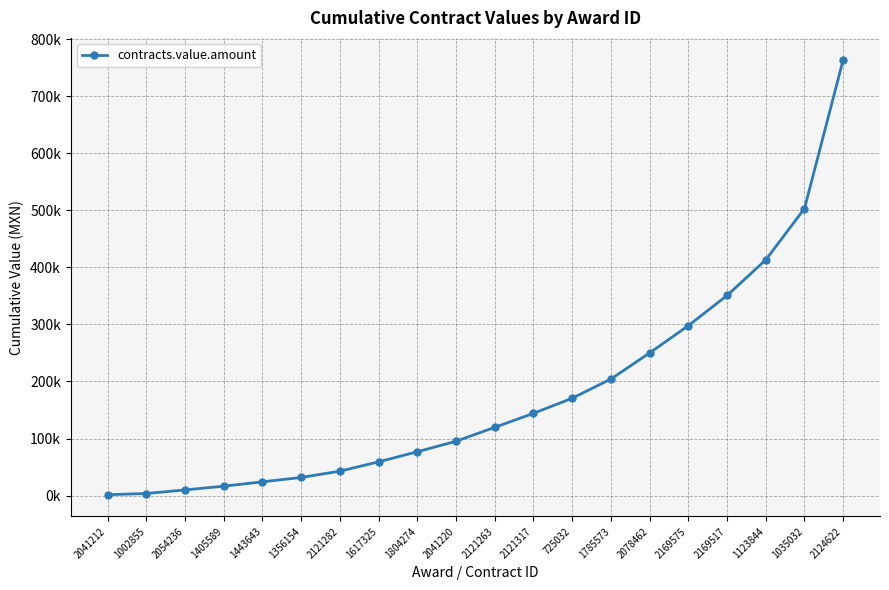

Rank the categories by value from lowest to highest.

2041212, 1002855, 2054236, 1405589, 1443643, 1356154, 2121282, 1617325, 1804274, 2041220, 2121263, 2121317, 725032, 1785573, 2078462, 2169575, 2169517, 1123844, 1035032, 2124622